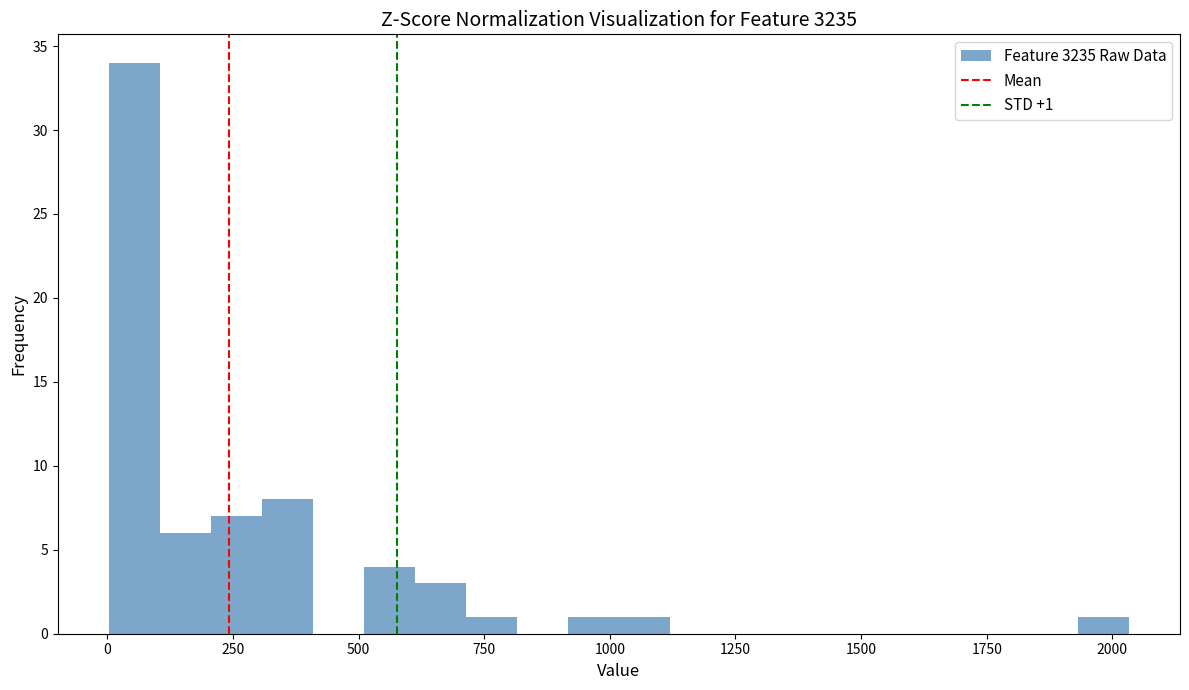

Read against the x-axis, roughly where is the centre of the tallest bar?

50